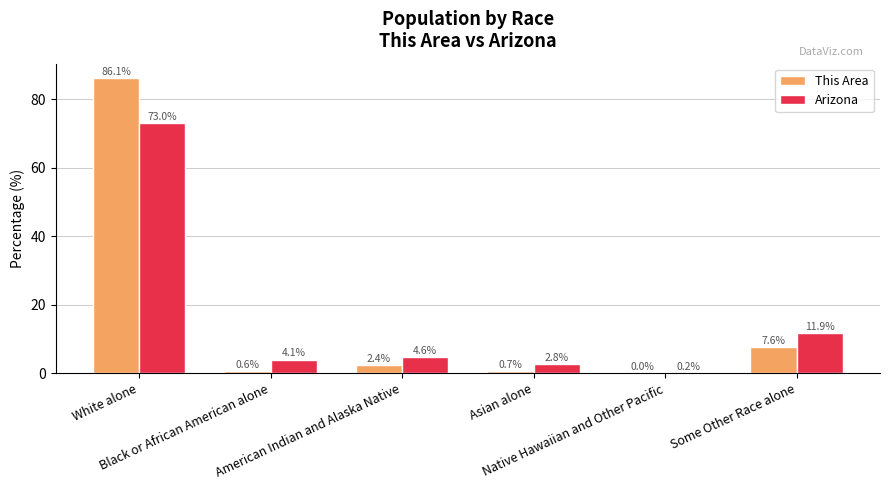

Count the number of categories in the chart.

6